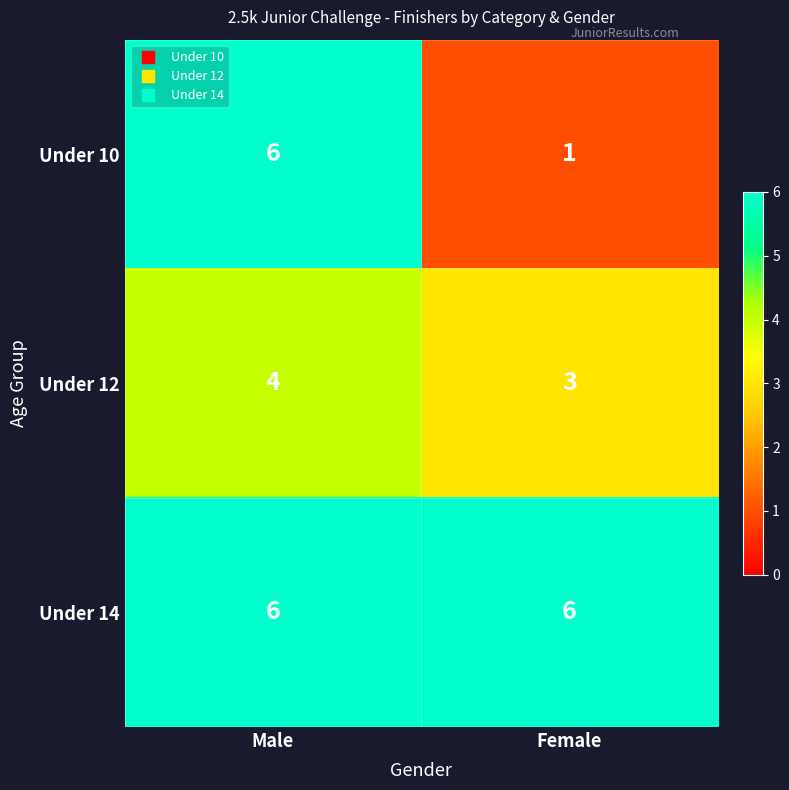

Reading left to right, list all the values displayed in this chart.

Under 10: 6	1
Under 12: 4	3
Under 14: 6	6